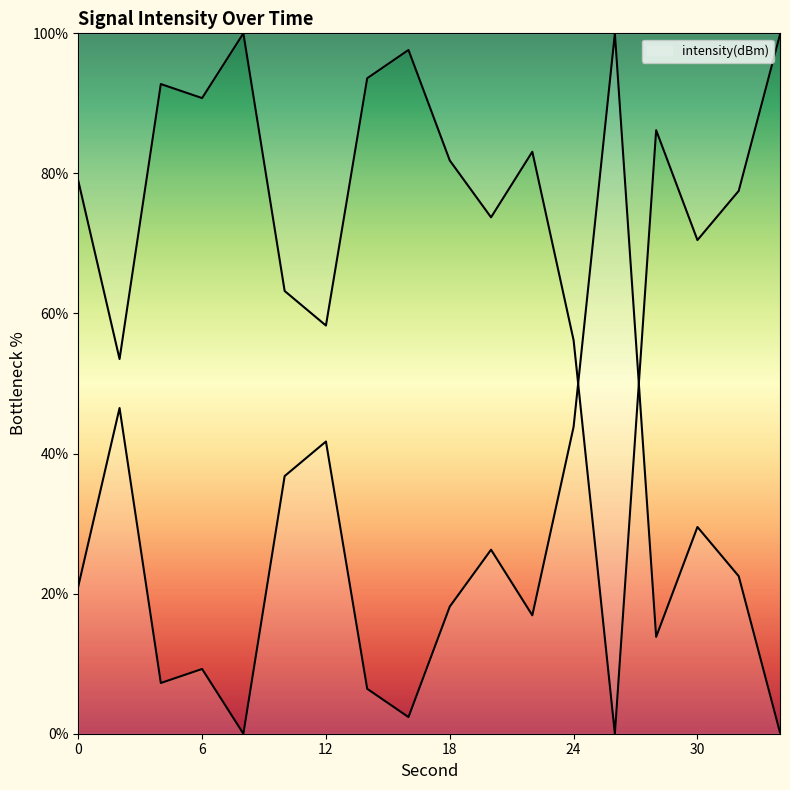

What is the value of the 2nd point from the left?

53.5